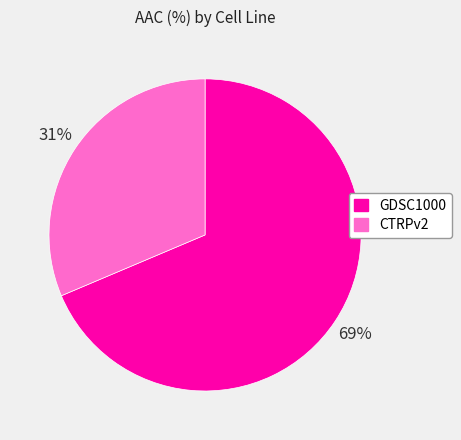

Which slice is the largest?

GDSC1000